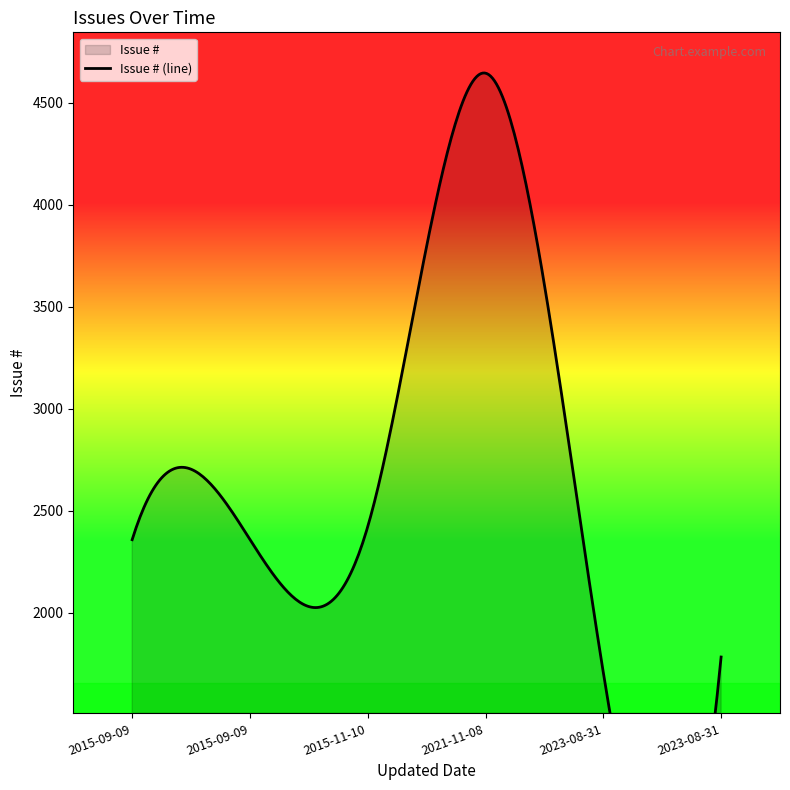

Which has a higher value, 2015-09-09 or 2015-11-10?

2015-11-10